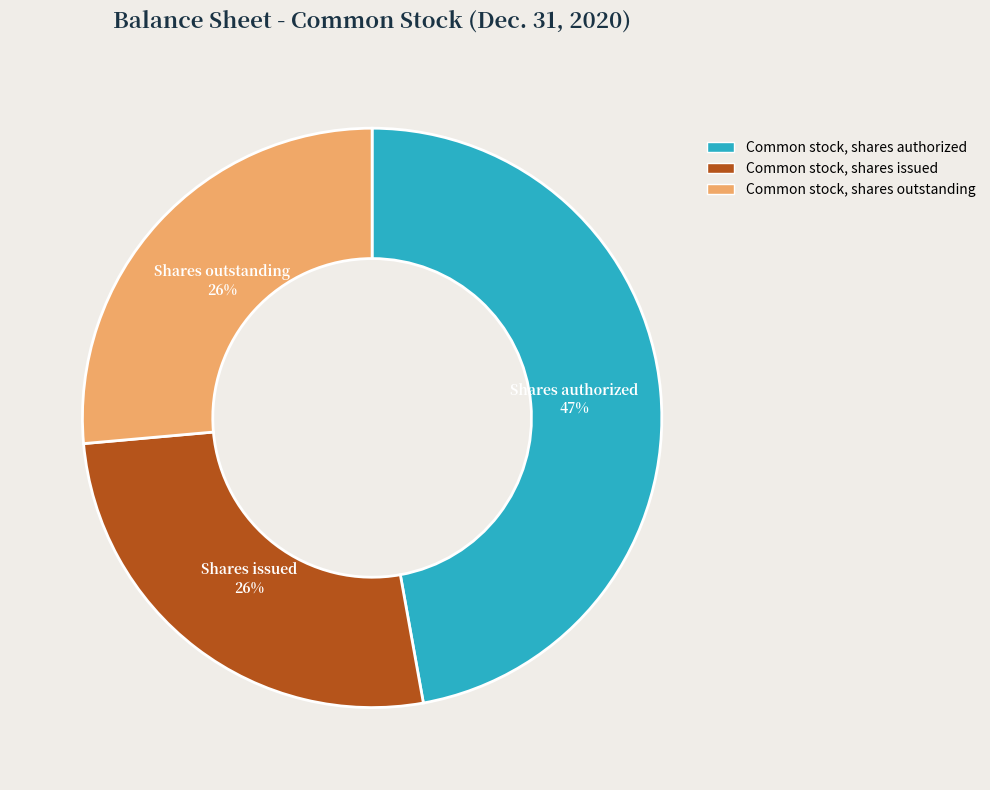

Does Common stock, shares outstanding represent more than half of the total?

No